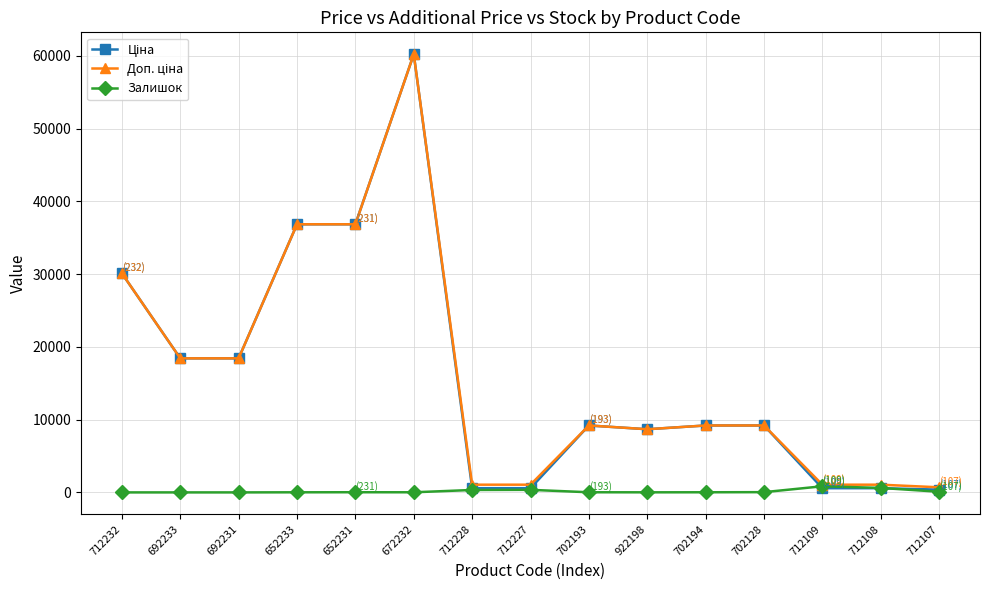

True or false: Залишок has more than 1 points higher than both neighbors.

True